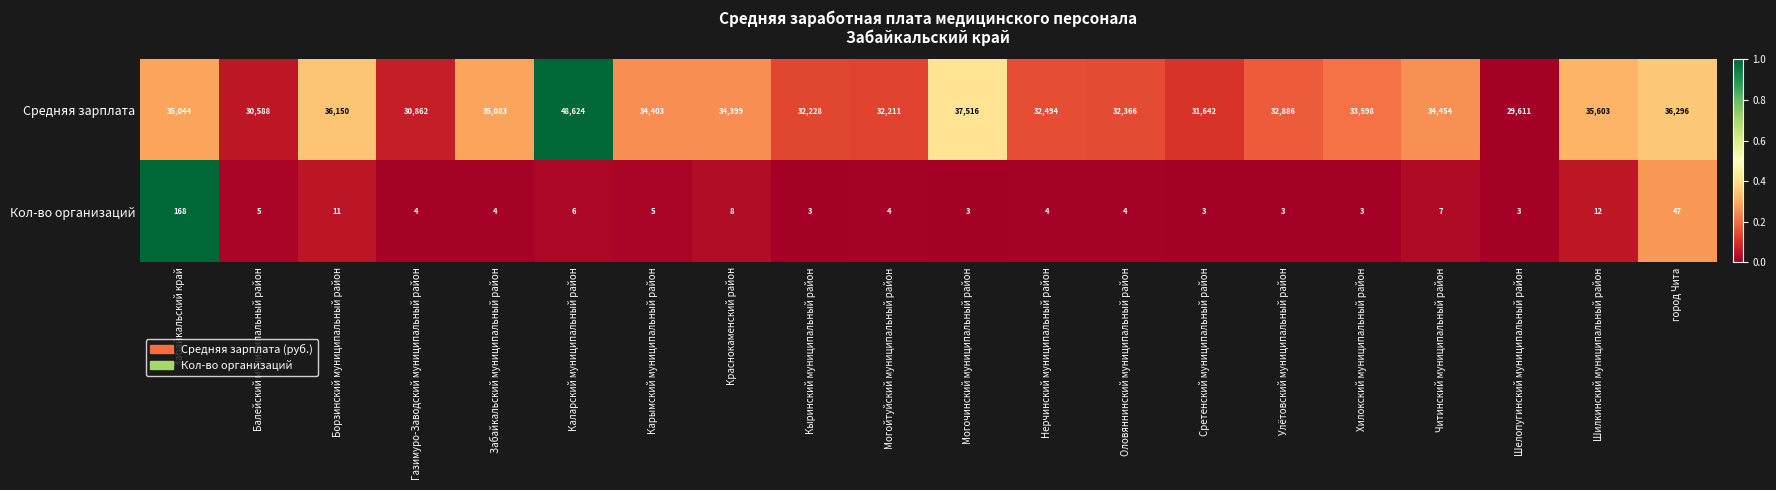

Rank the series by their maximum value, from highest to lowest.

Средняя зарплата, Кол-во организаций